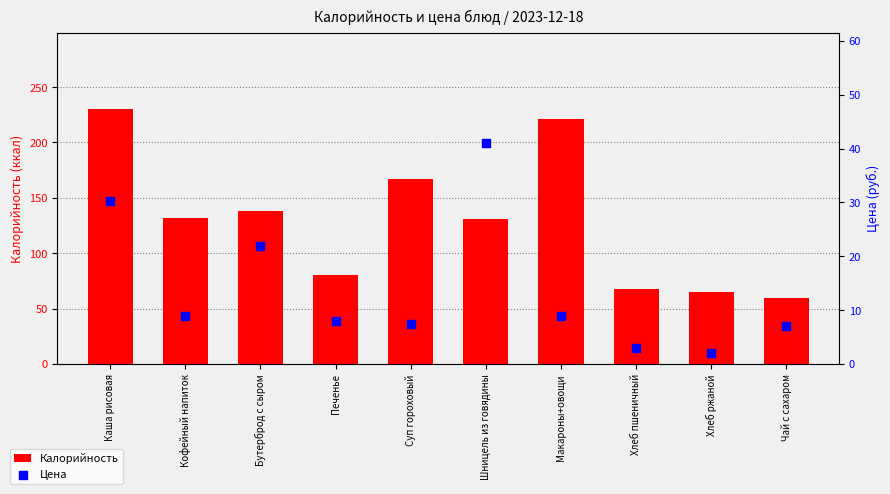

Is the value of Цена at Печенье greater than the value of Калорийность at Хлеб пшеничный?

No